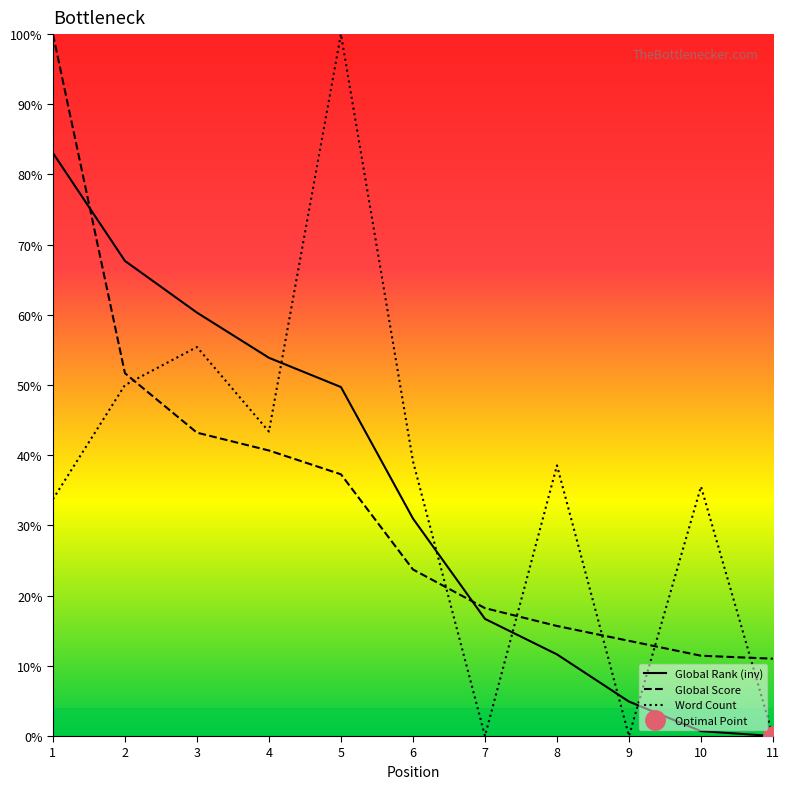

What is the difference between the highest and lowest values at 7?

18.2